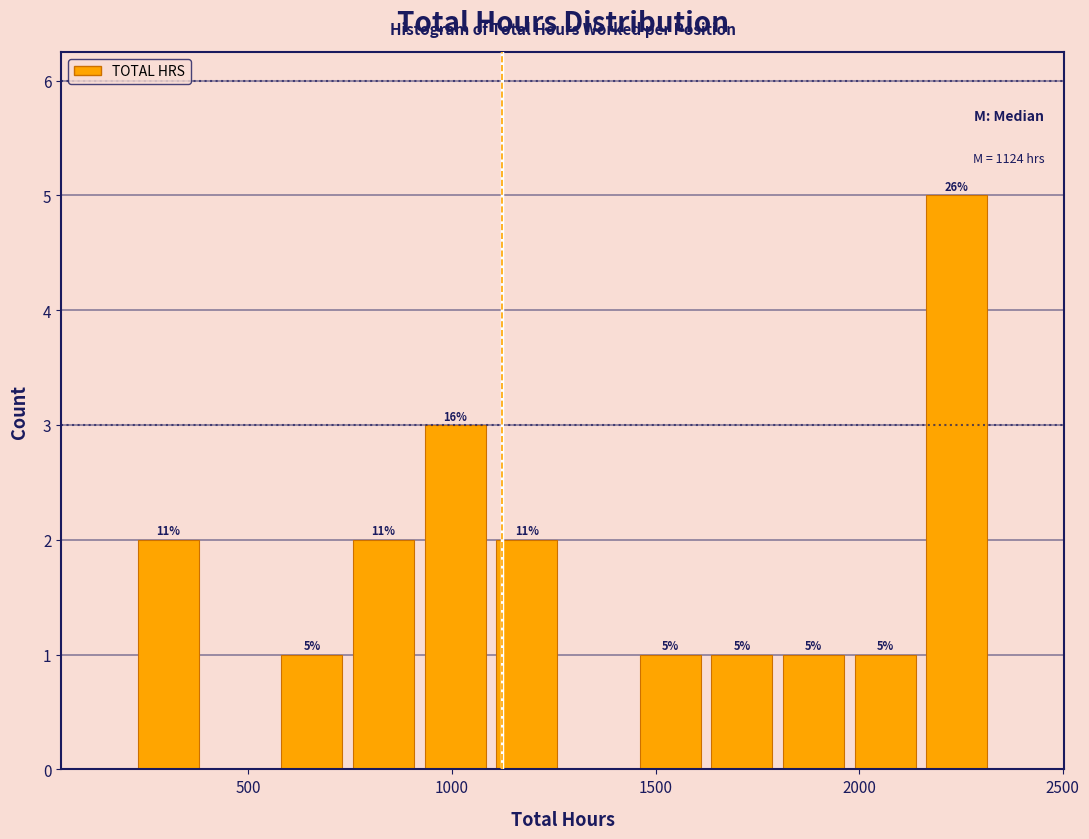

Read against the x-axis, roughly where is the centre of the tallest bar?

2250